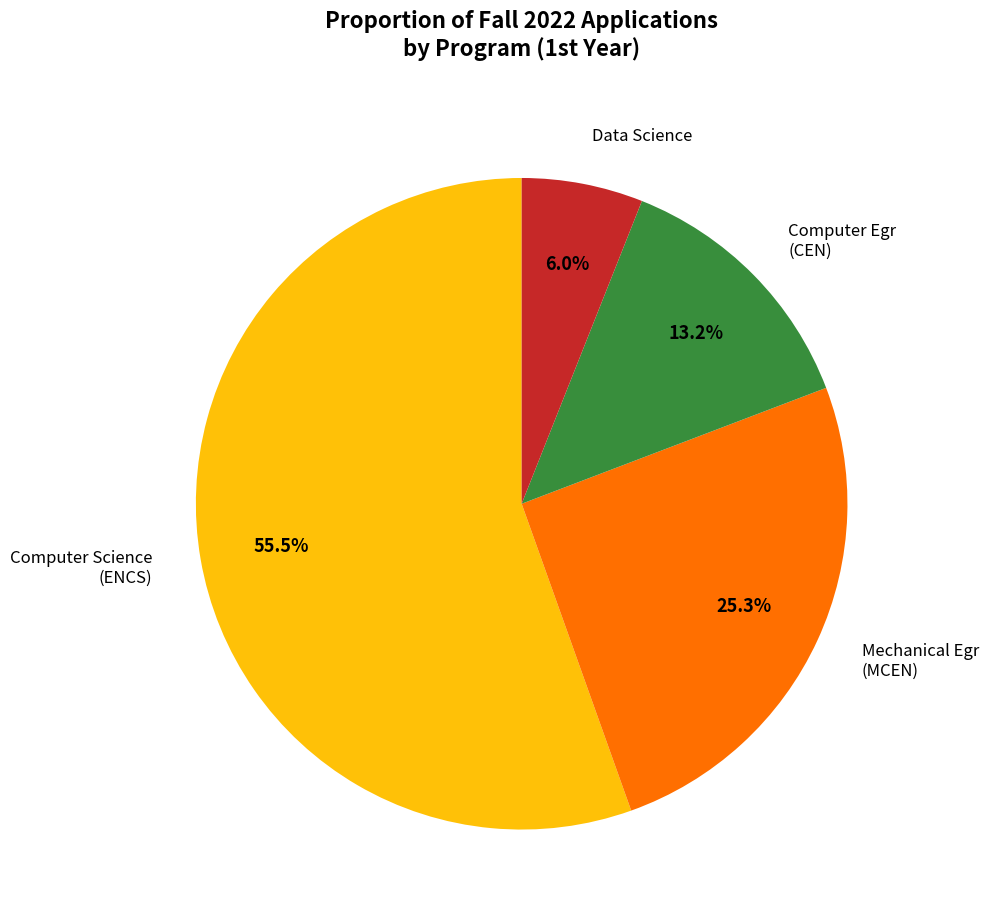

Count the number of slices in the pie.

4